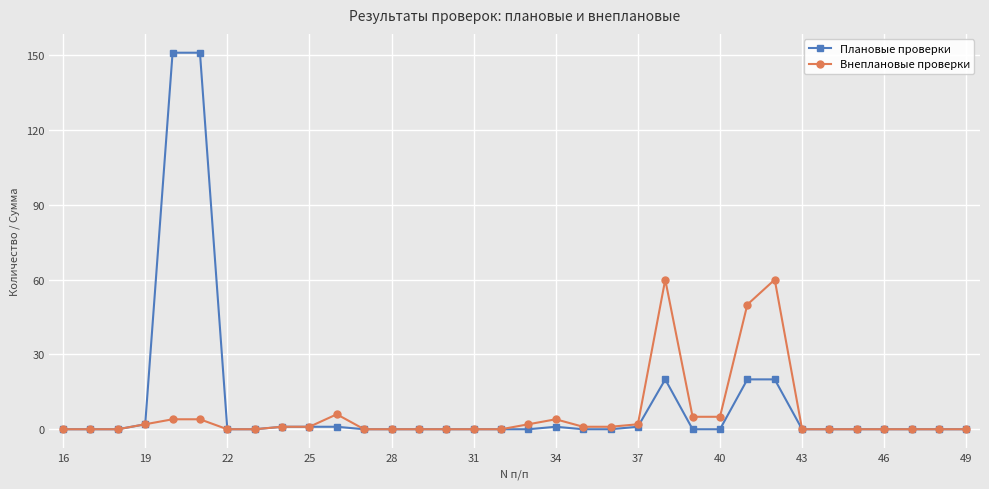

How many lines are shown in the chart?

2